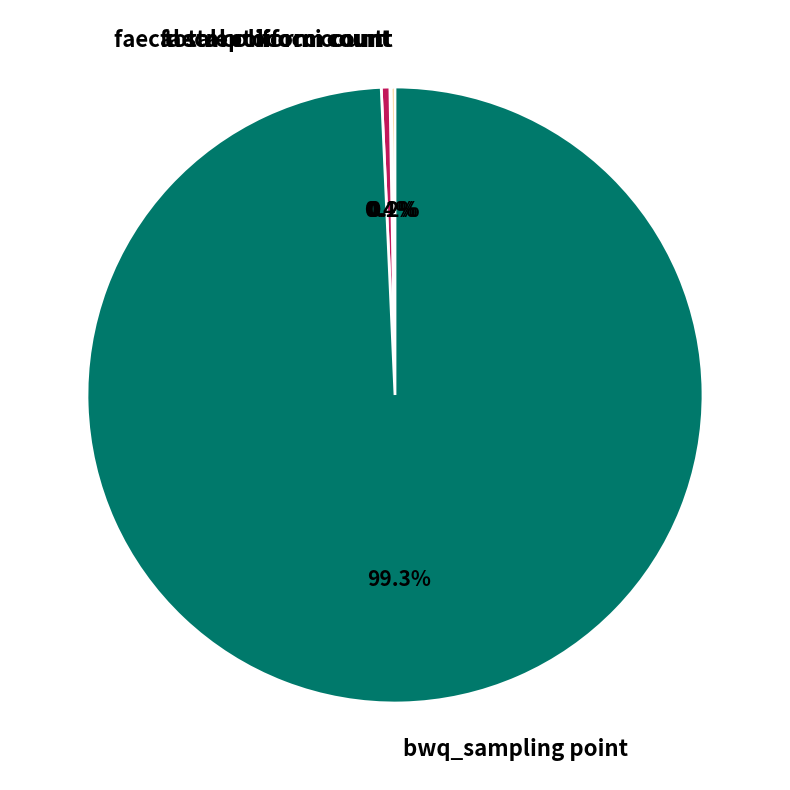

What is the largest slice in the pie chart?

bwq_sampling point